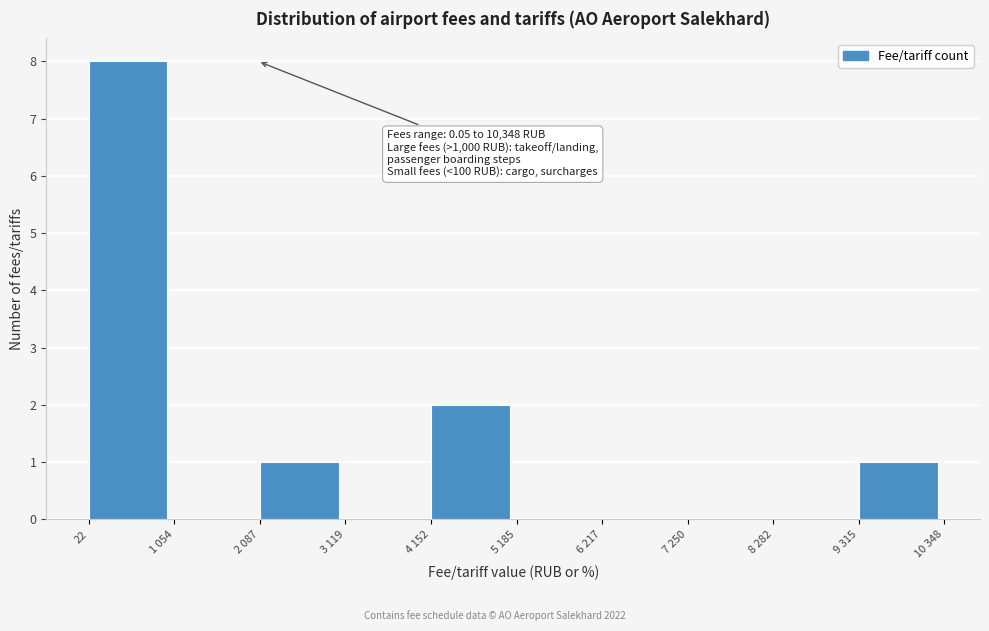

Reading left to right, what are all the values shown in this chart?

22=8	1 054=0	2 087=1	3 119=0	4 152=2	5 185=0	6 217=0	7 250=0	8 282=0	9 315=1